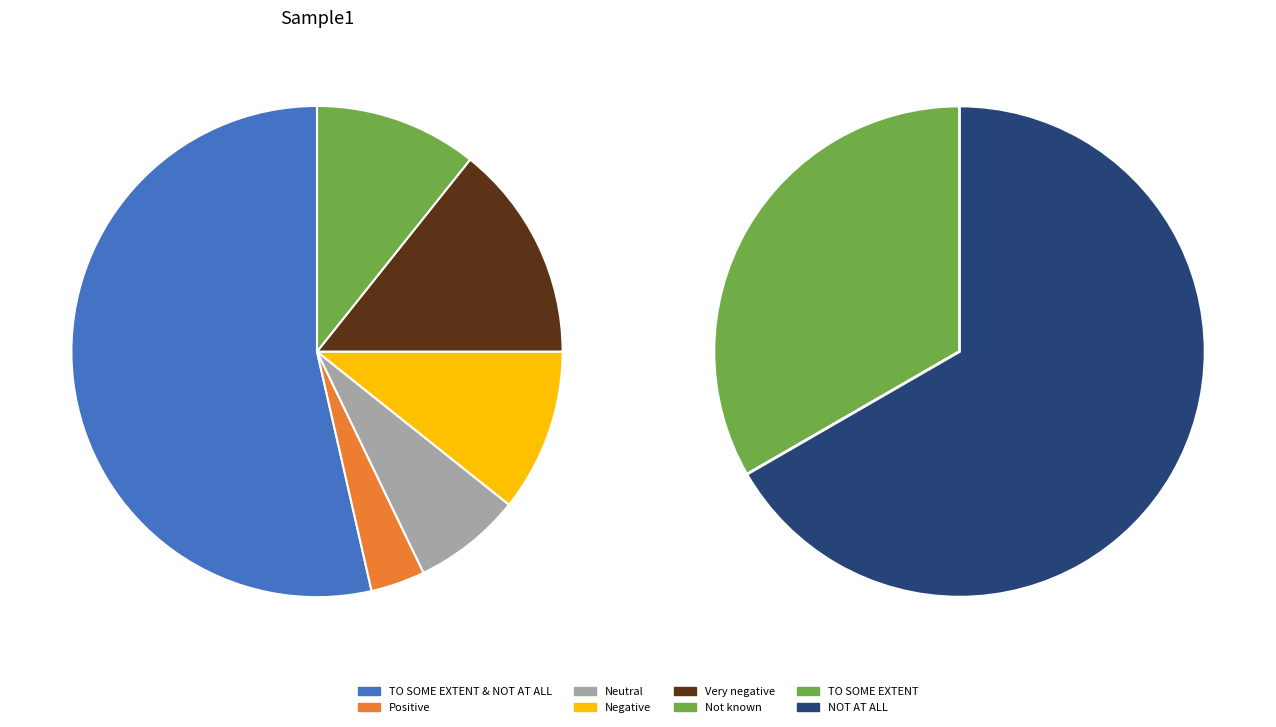

Rank the categories by value from lowest to highest.

TO SOME EXTENT, NOT AT ALL